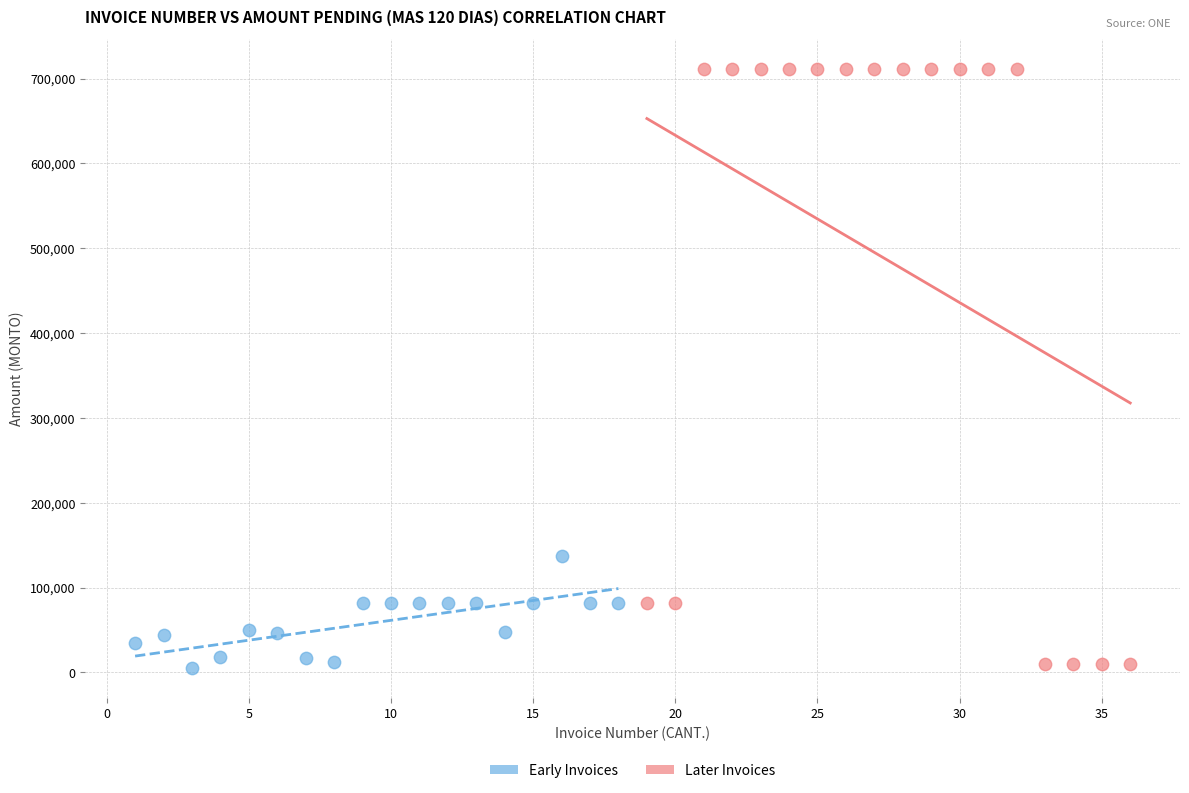

Which series reaches the maximum Y coordinate?

Later Invoices